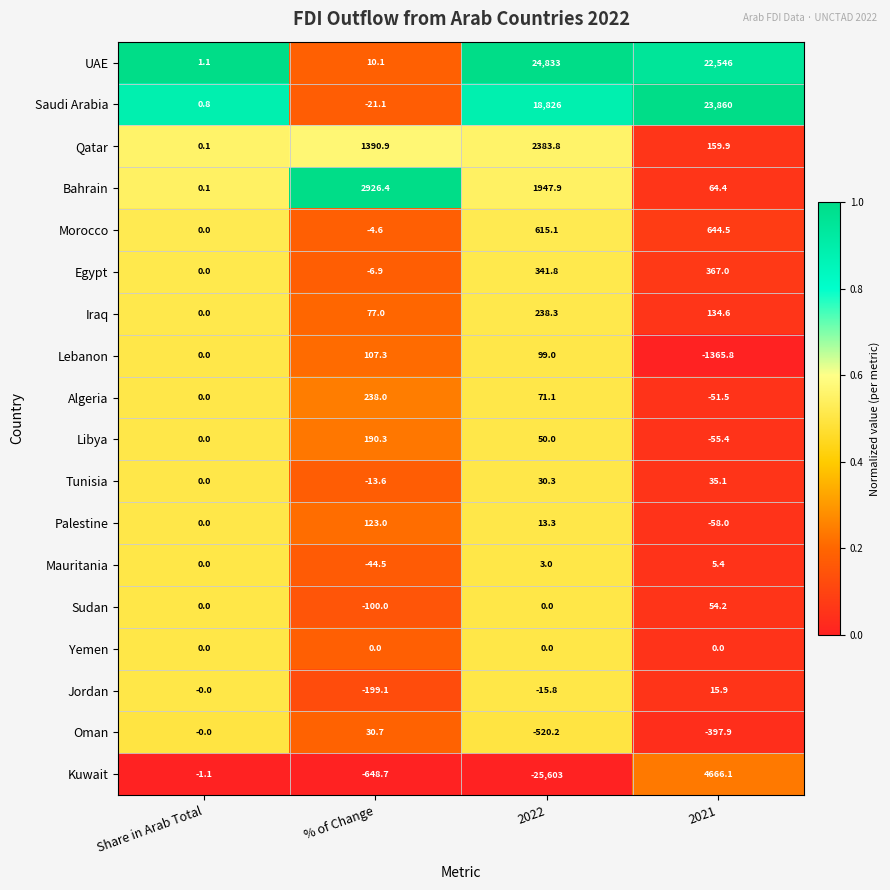

What is the difference between the highest and lowest values at Share in Arab Total?

2.2